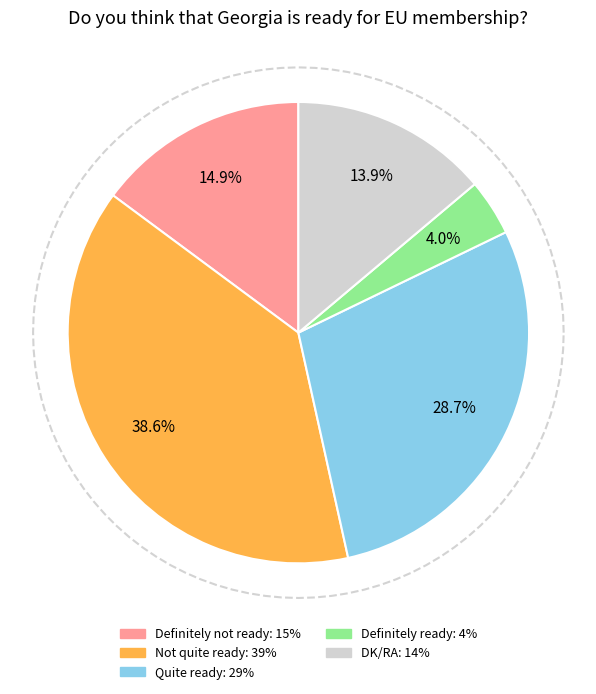

Is it true that Not quite ready is 39% of the pie?

True